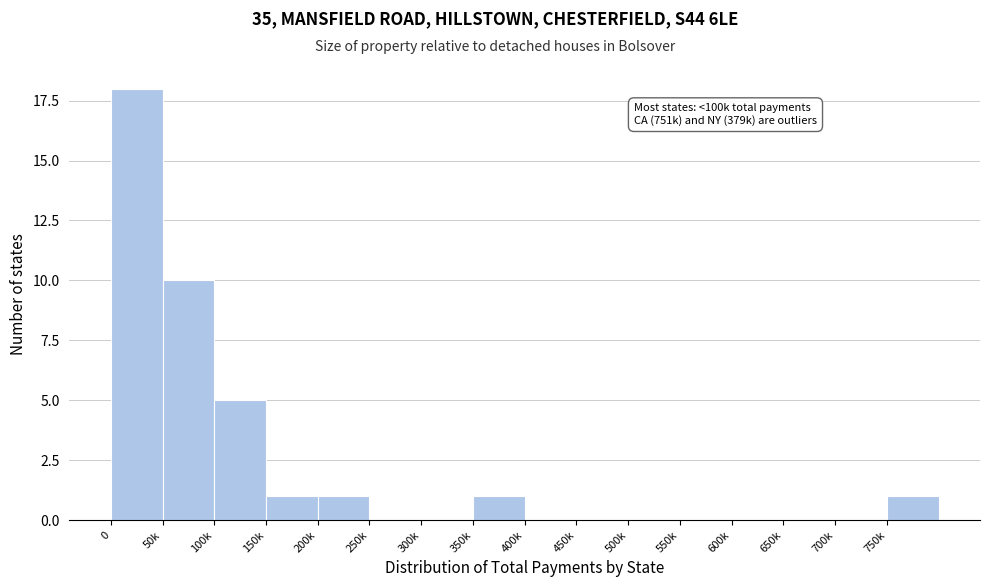

Reading left to right, transcribe all the data shown in this chart.

0=18	50k=10	100k=5	150k=1	200k=1	250k=0	300k=0	350k=1	400k=0	450k=0	500k=0	550k=0	600k=0	650k=0	700k=0	750k=1